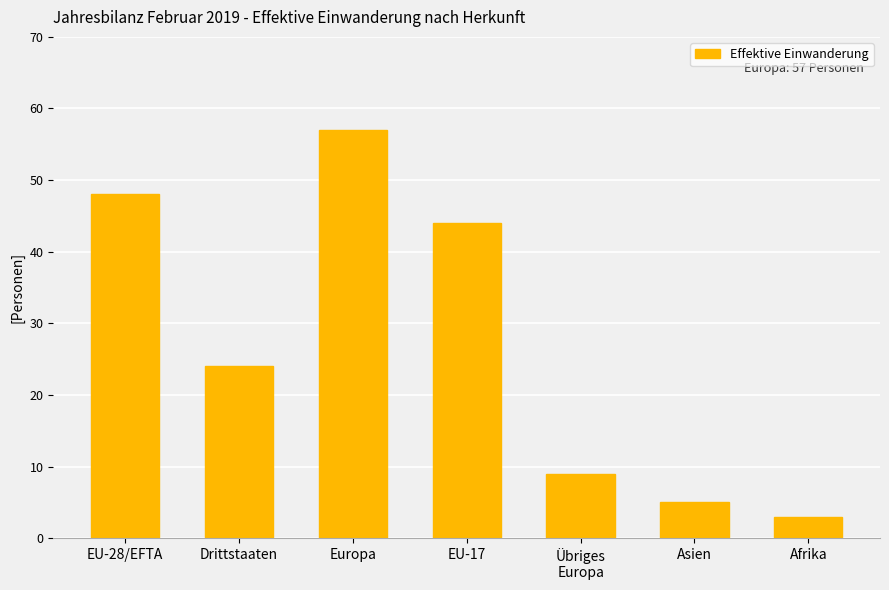

What is the label of the 5th bar from the left?

Übriges
Europa